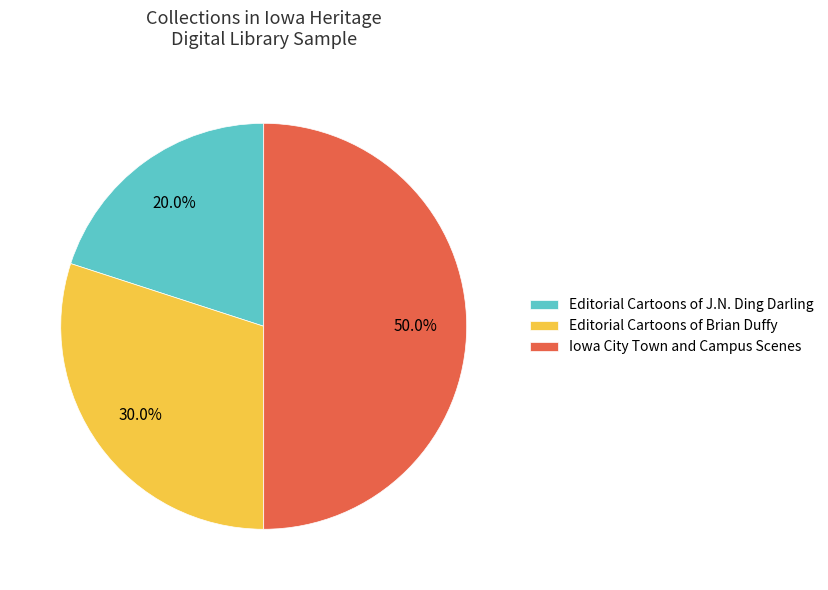

Does Editorial Cartoons of J.N. Ding Darling represent more than half of the total?

No